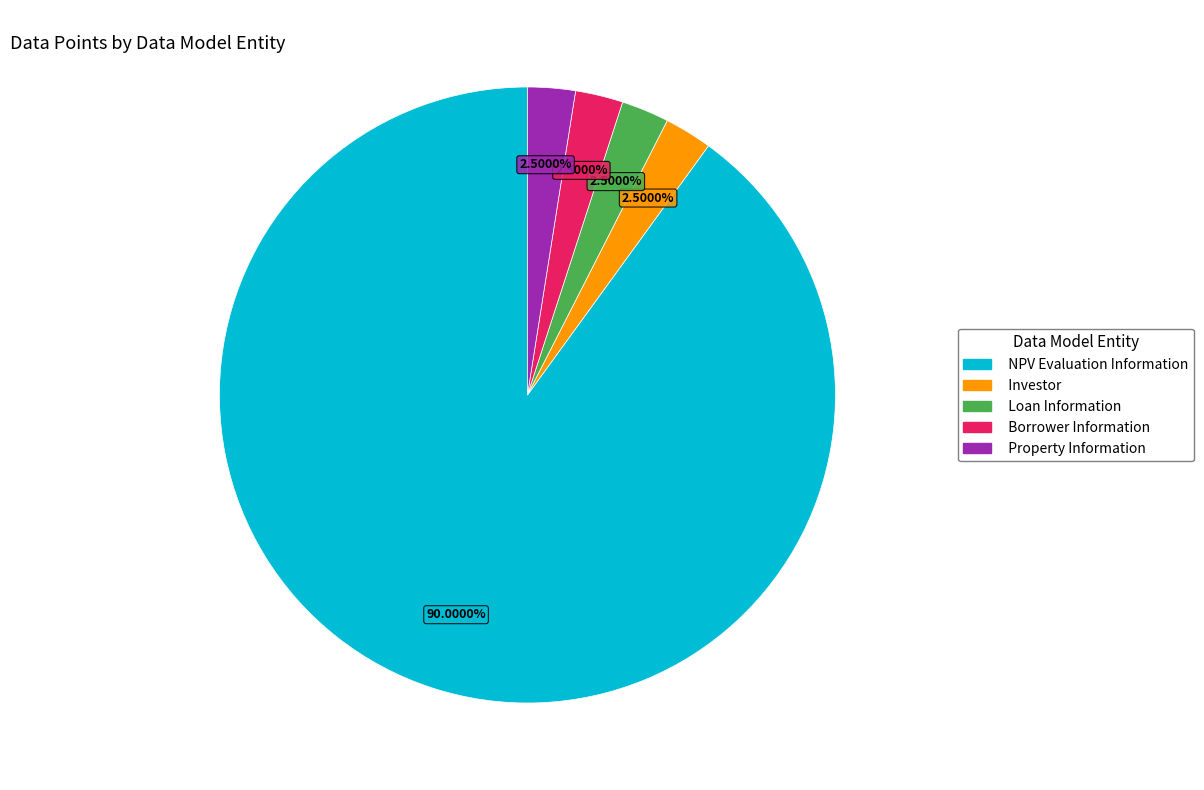

Combined, what portion of the pie is Loan Information and Borrower Information?

5.0%